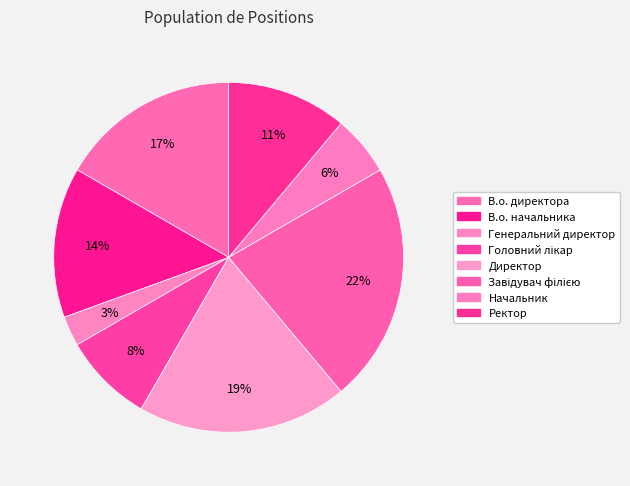

To the nearest percent, what percentage of the pie is Завідувач філією?

22%